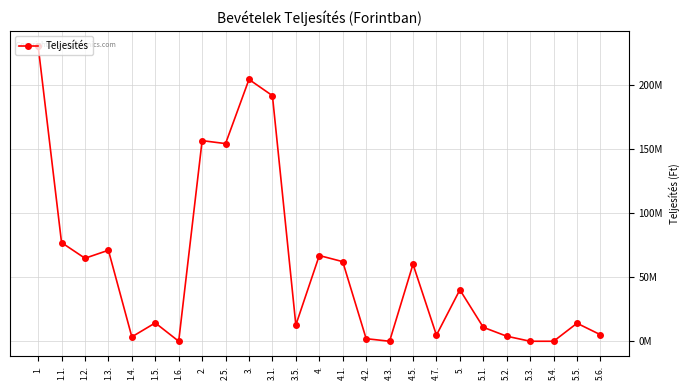

What is the value of the 15th point from the left?

2013775